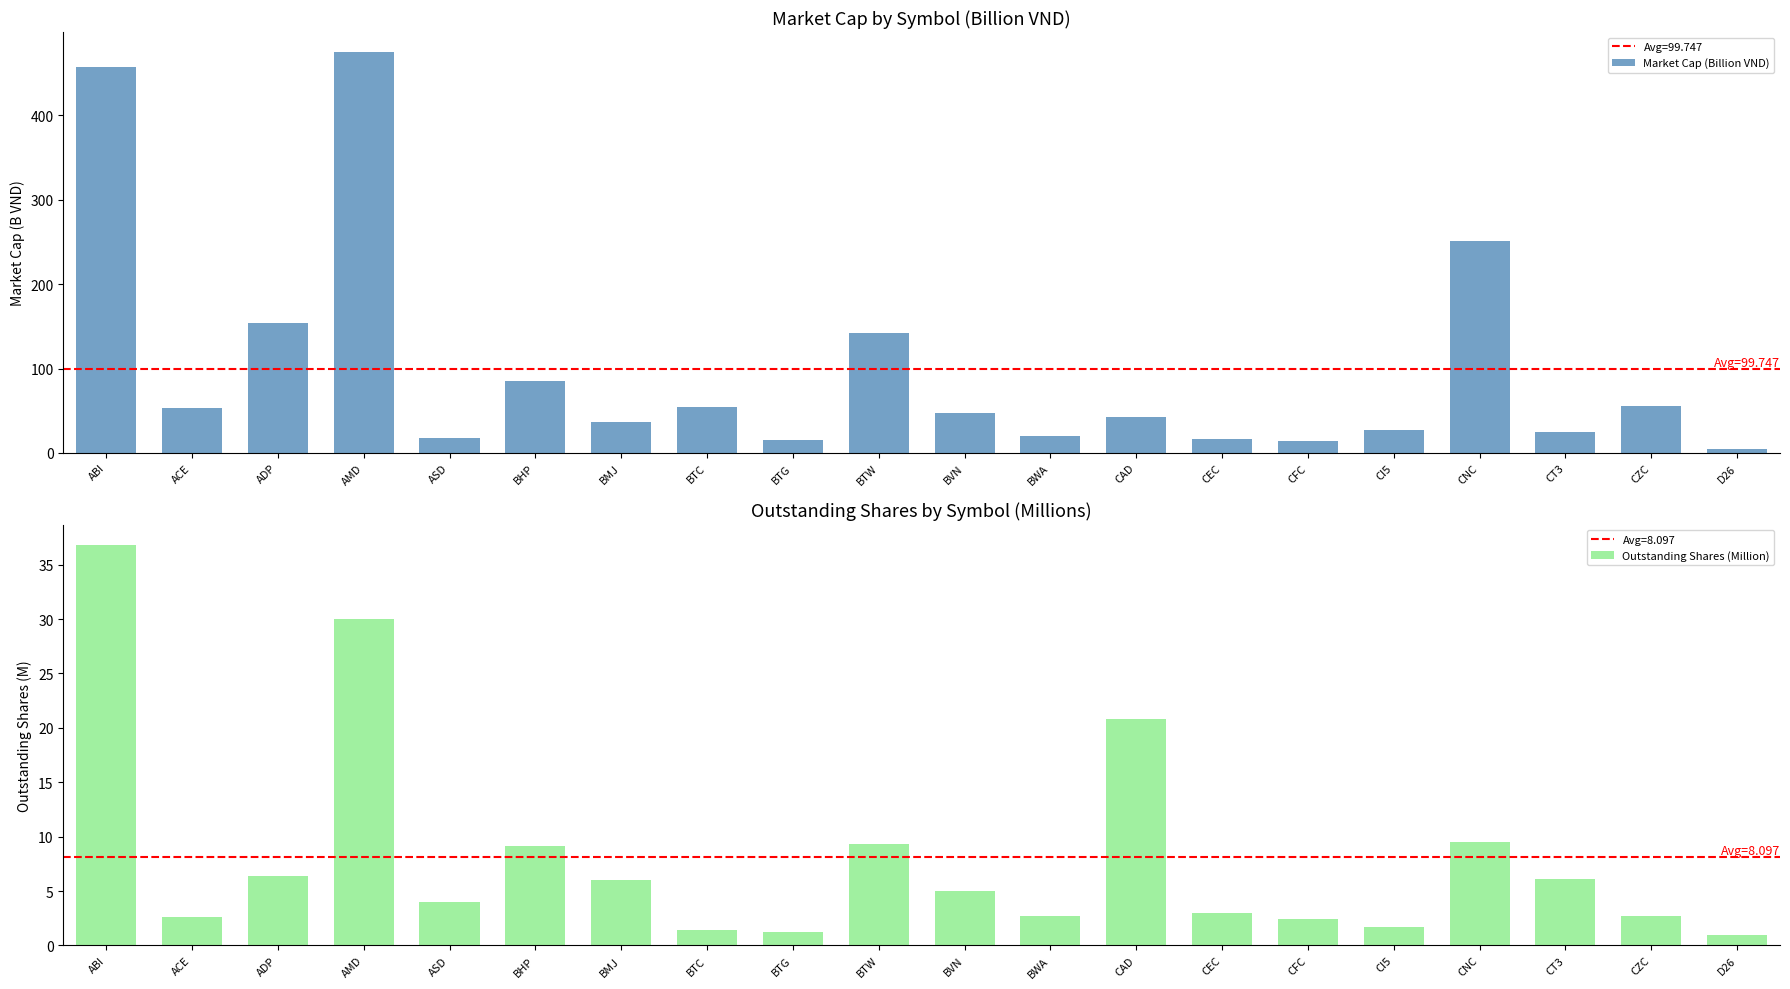

What is the value of the Market Cap (Billion VND) bar at the 16th from the left?

27.2